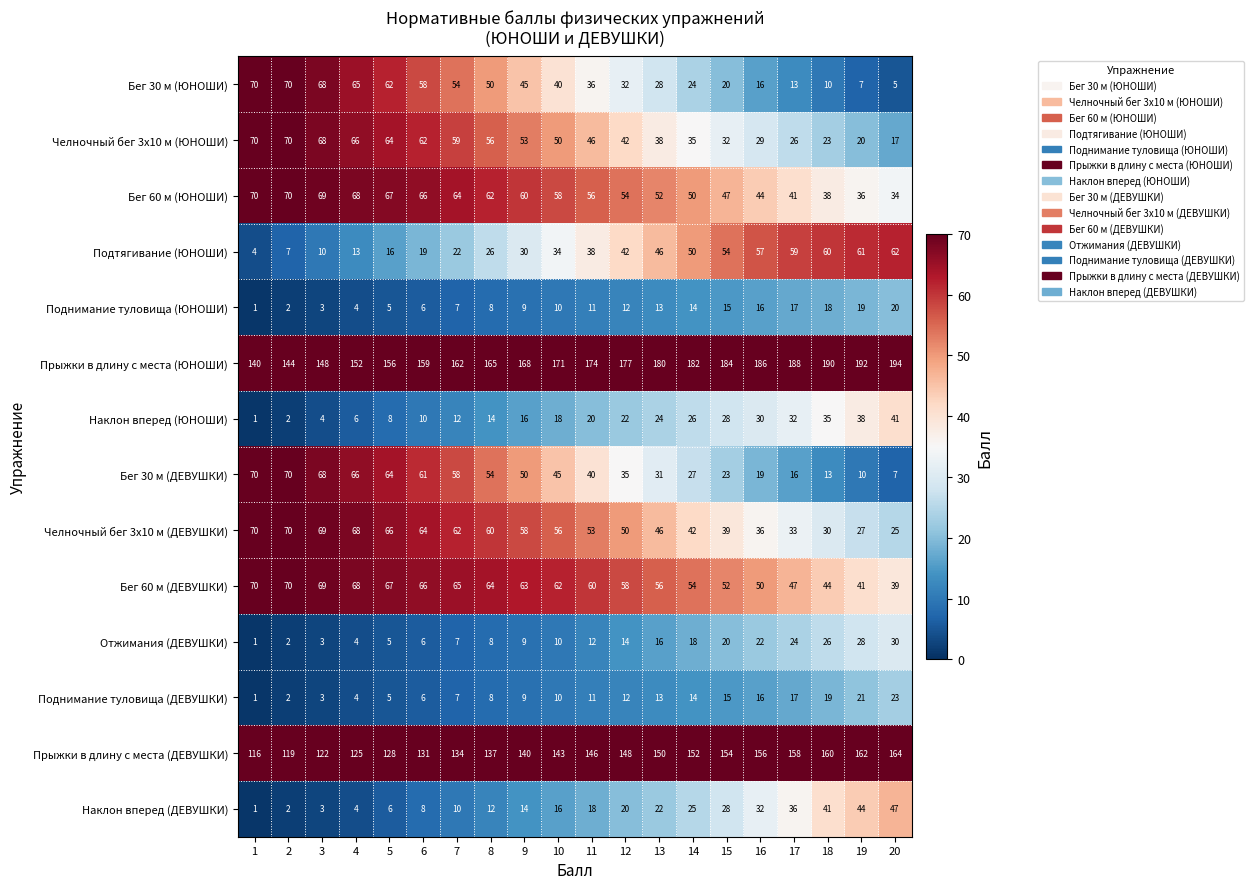

What is the difference between the highest and lowest values at 13?

167